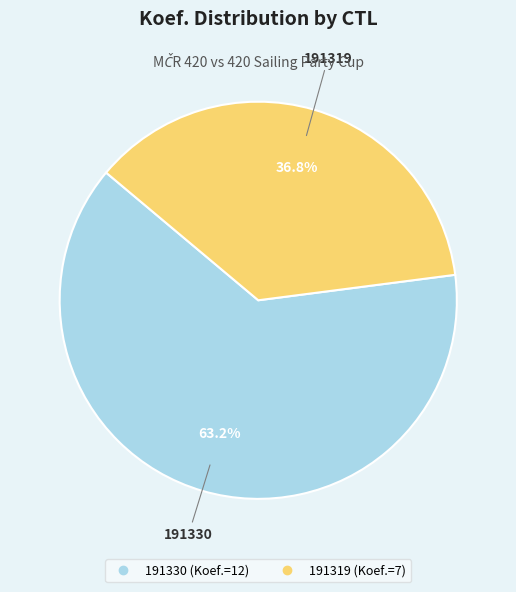

To the nearest percent, what portion does 191319 represent?

37%